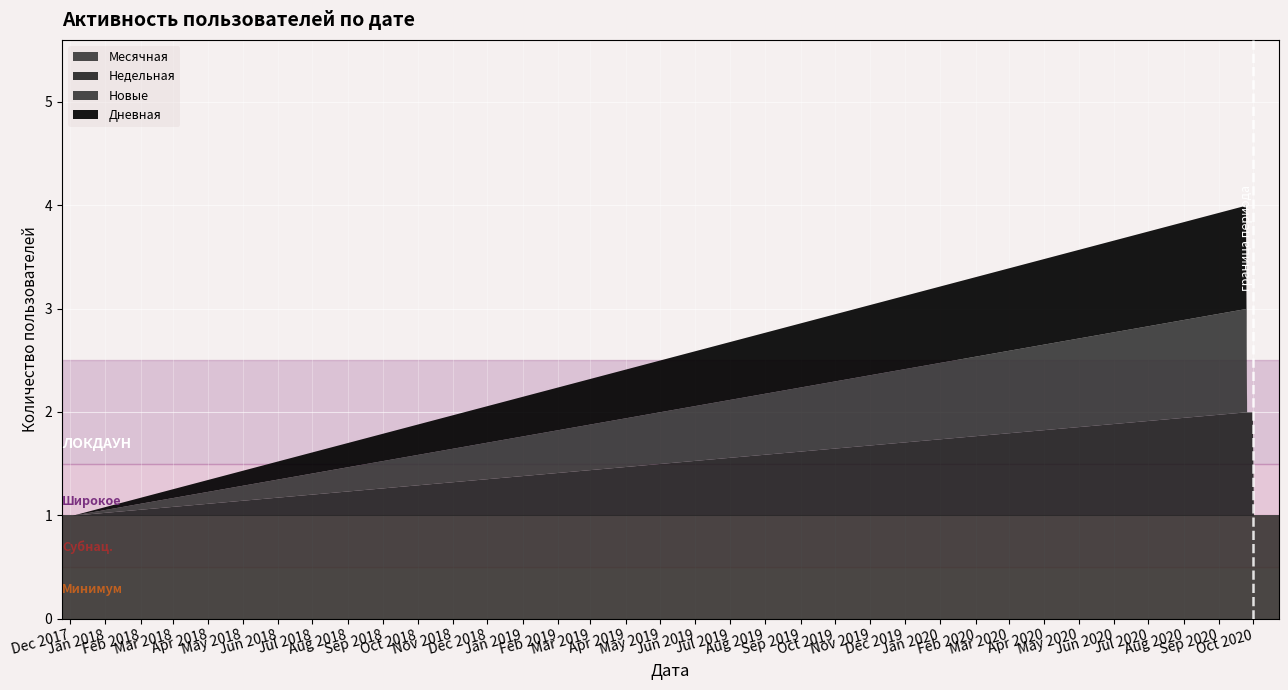

True or false: Дневная and Новые intersect in this chart.

False